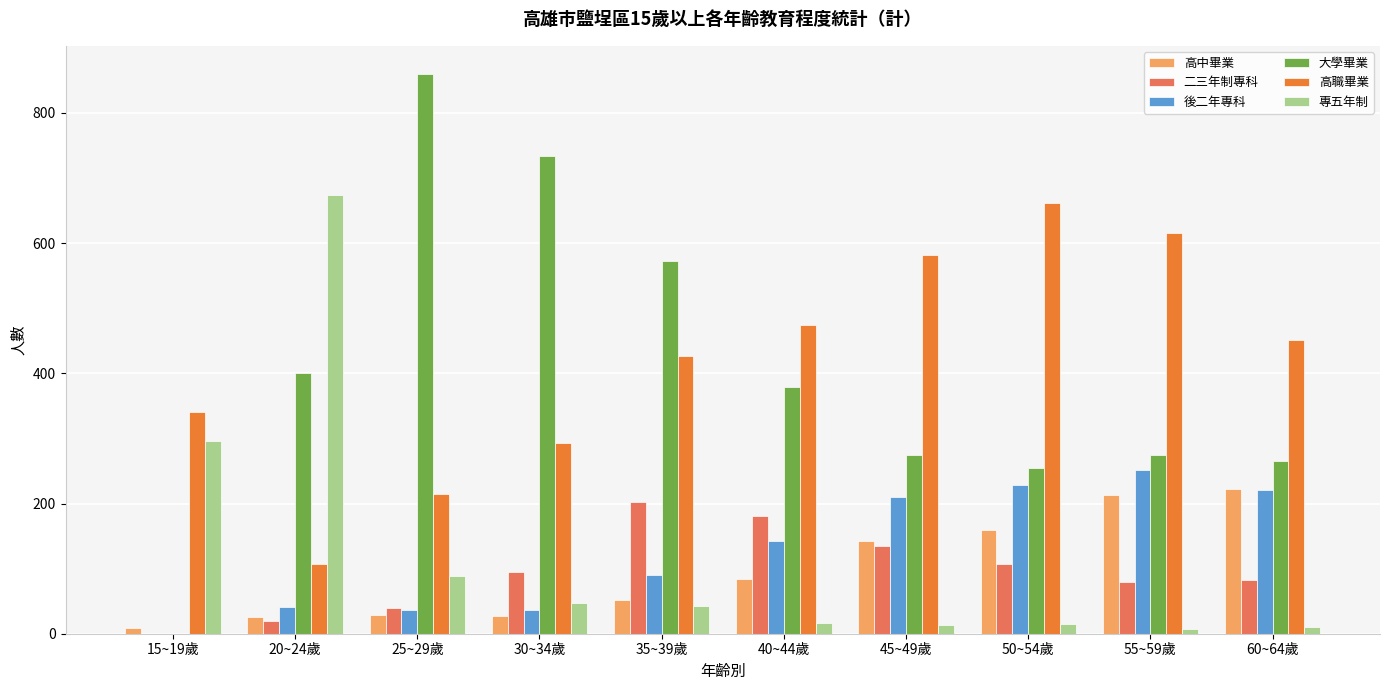

What are all the series names shown in the legend?

高中畢業, 二三年制專科, 後二年專科, 大學畢業, 高職畢業, 專五年制